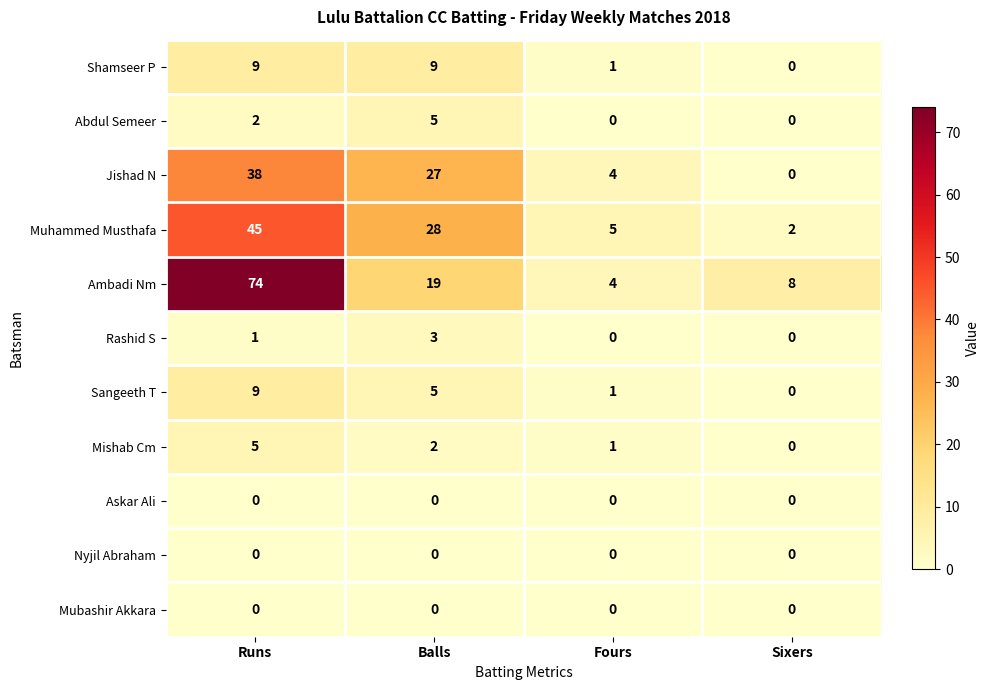

Which series changed the most between Runs and Sixers?

Ambadi Nm